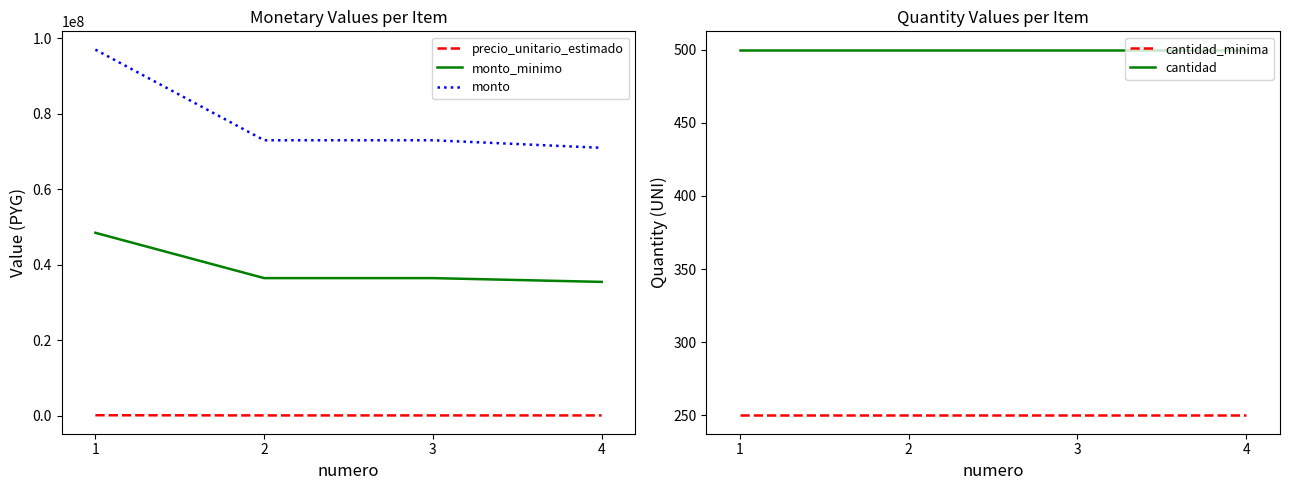

Reading right to left, list all the values displayed in this chart.

precio_unitario_estimado: 4=142000	3=146000	2=146000	1=194000
monto_minimo: 4=35500000	3=36500000	2=36500000	1=48500000
monto: 4=71000000	3=73000000	2=73000000	1=97000000
cantidad_minima: 4=250	3=250	2=250	1=250
cantidad: 4=500	3=500	2=500	1=500